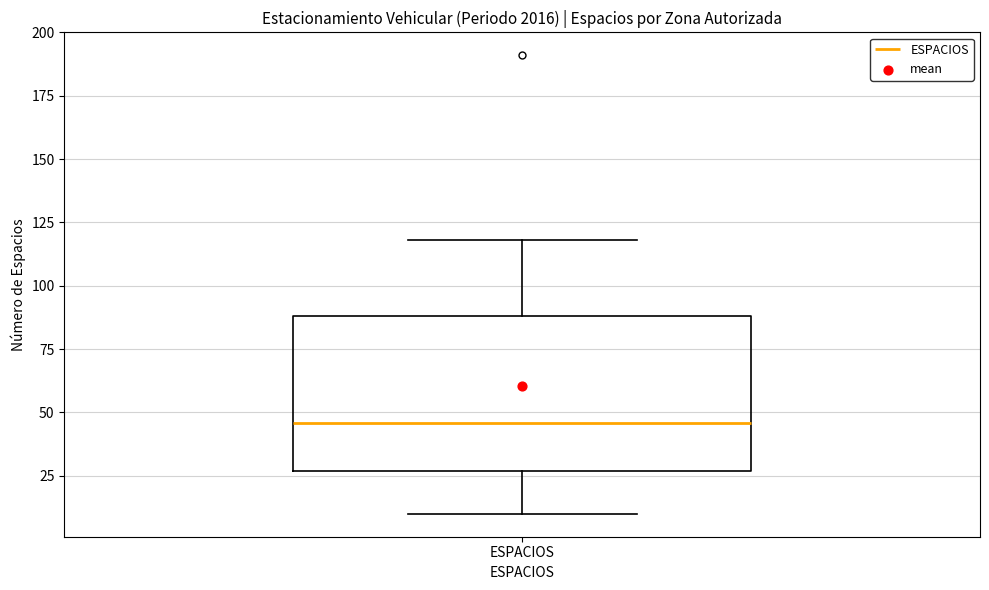

Read this box plot against the y-axis: the position of the median line, the range covered by the box, and the ends of both whiskers. The values are not printed on the chart, so give them approximately, as read against the axis.

median 45, box 25 to 90, whiskers 10 to 120